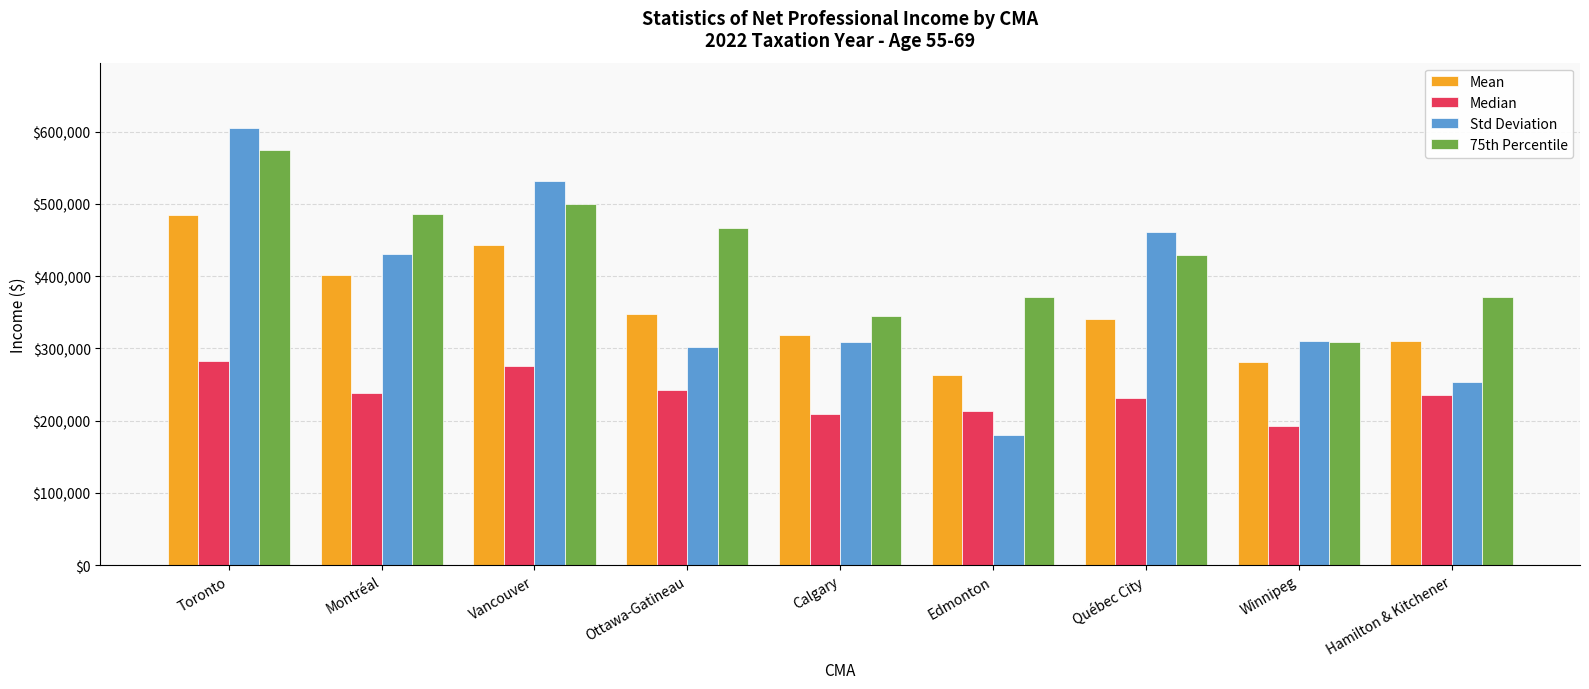

At which label does 75th Percentile first exceed 429135?

Toronto